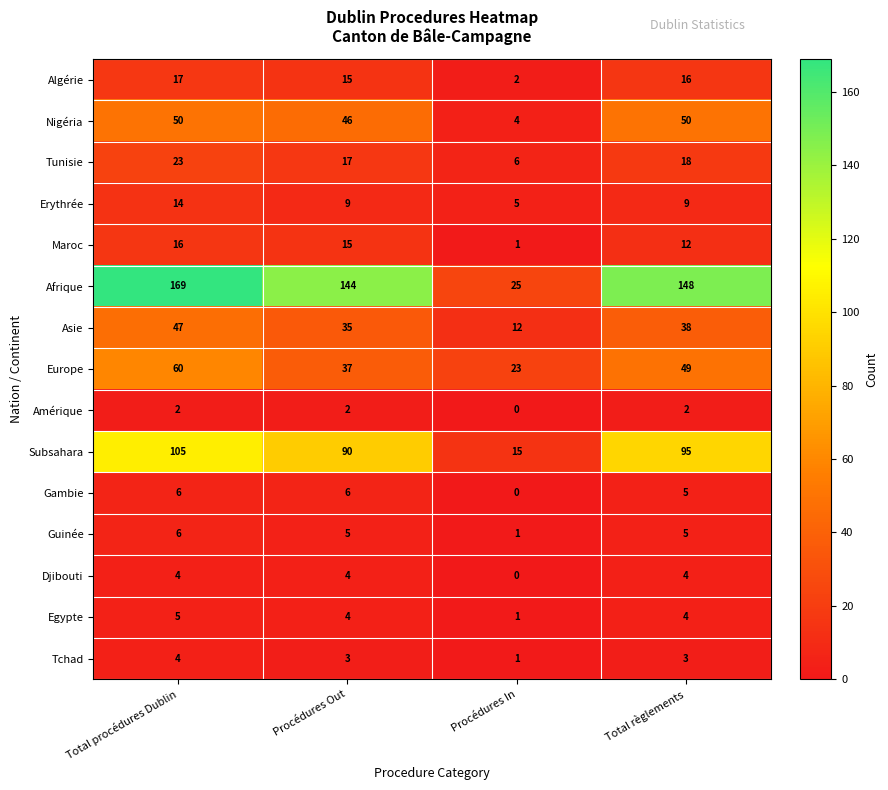

Which series has the widest spread of values?

Afrique